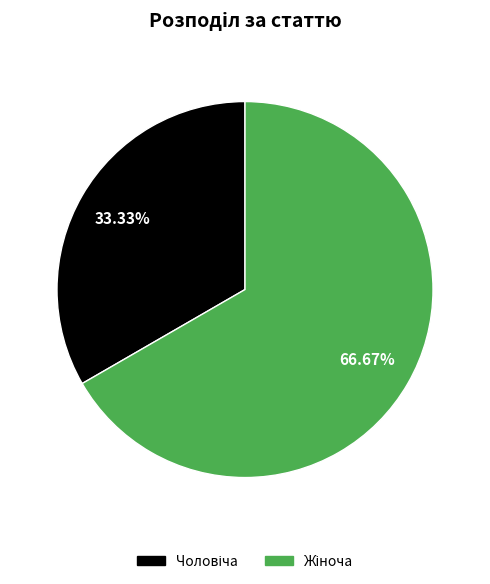

To the nearest percent, what is the difference between the largest and smallest slice percentages?

33%